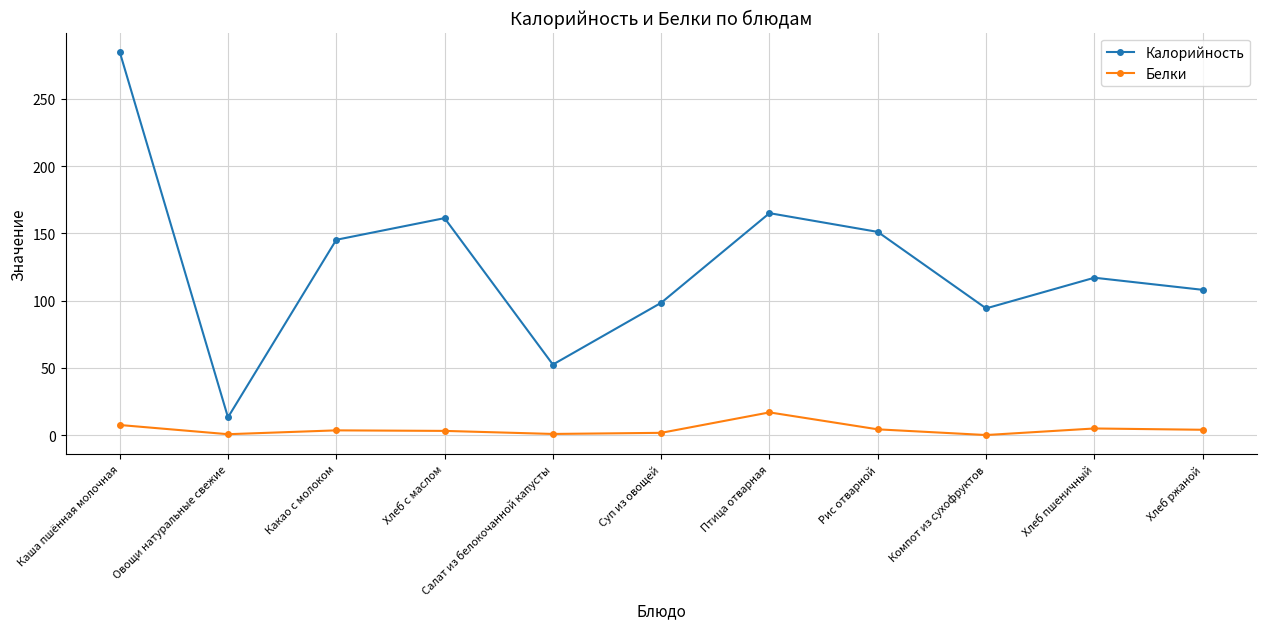

At which category does Калорийность reach its first local peak?

Хлеб с маслом